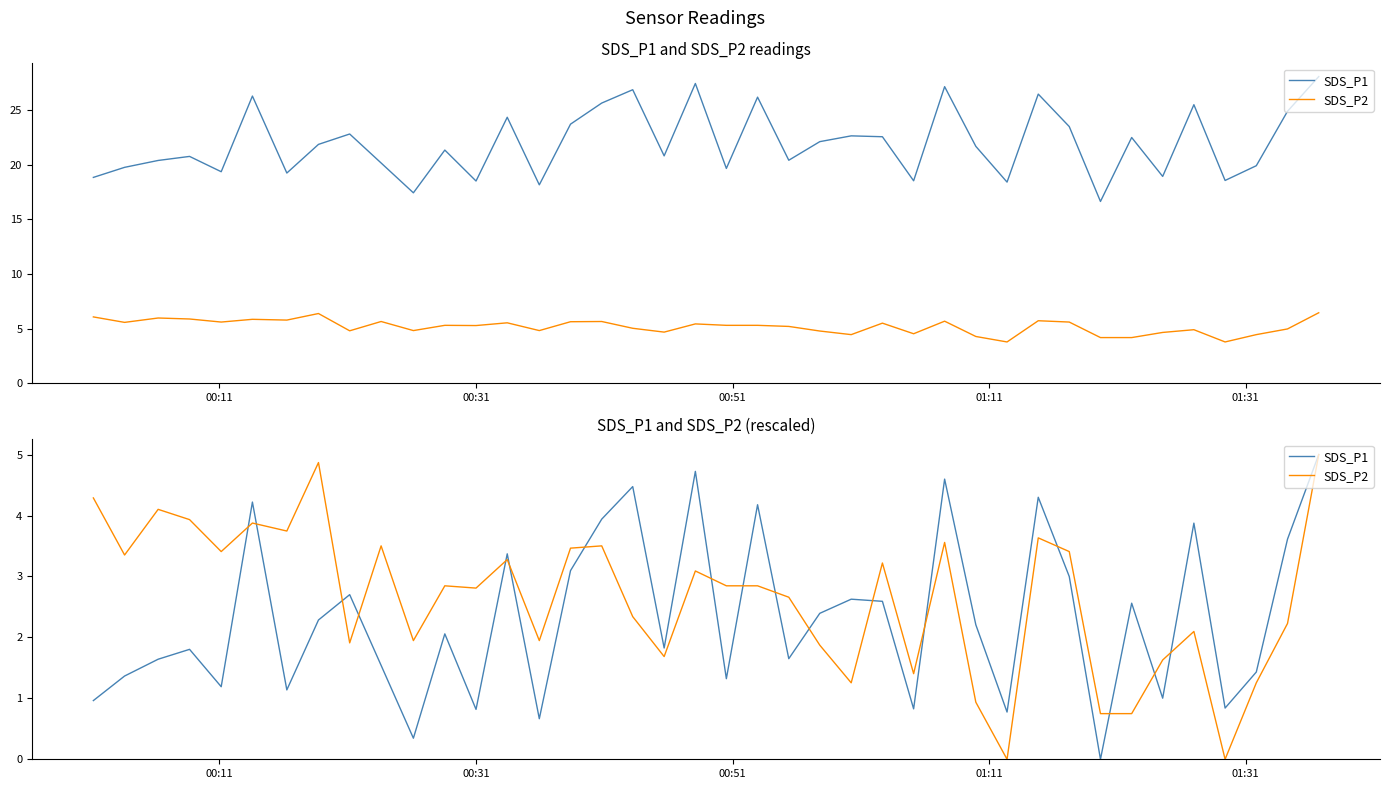

The value of SDS_P1 at 6 is 1.6. True or false?

False